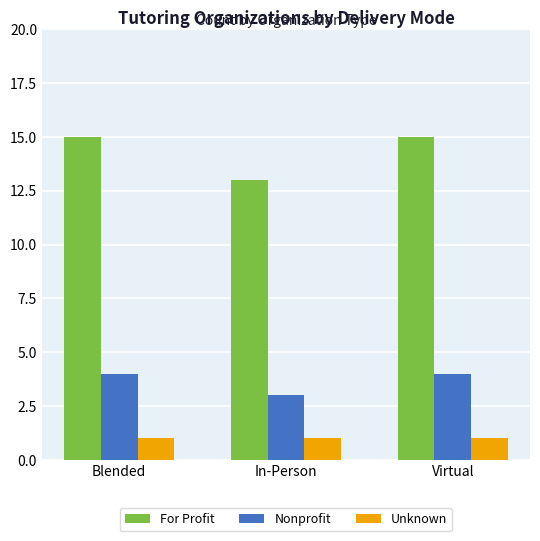

How many Nonprofit values are between 3 and 4?

3